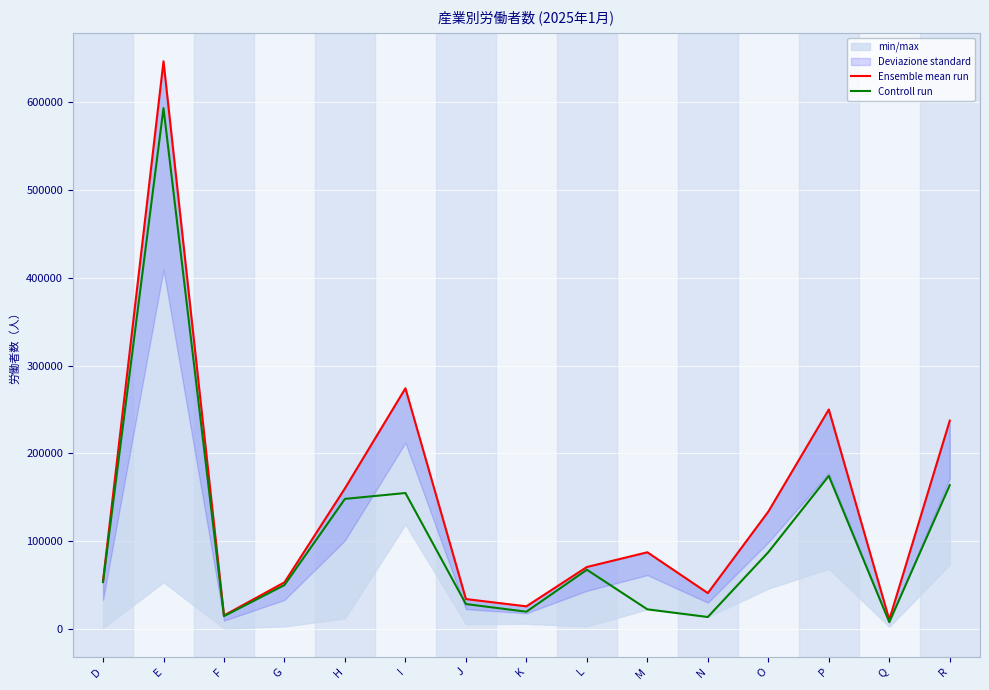

The Ensemble mean run series shows 28380 at M. True or false?

False